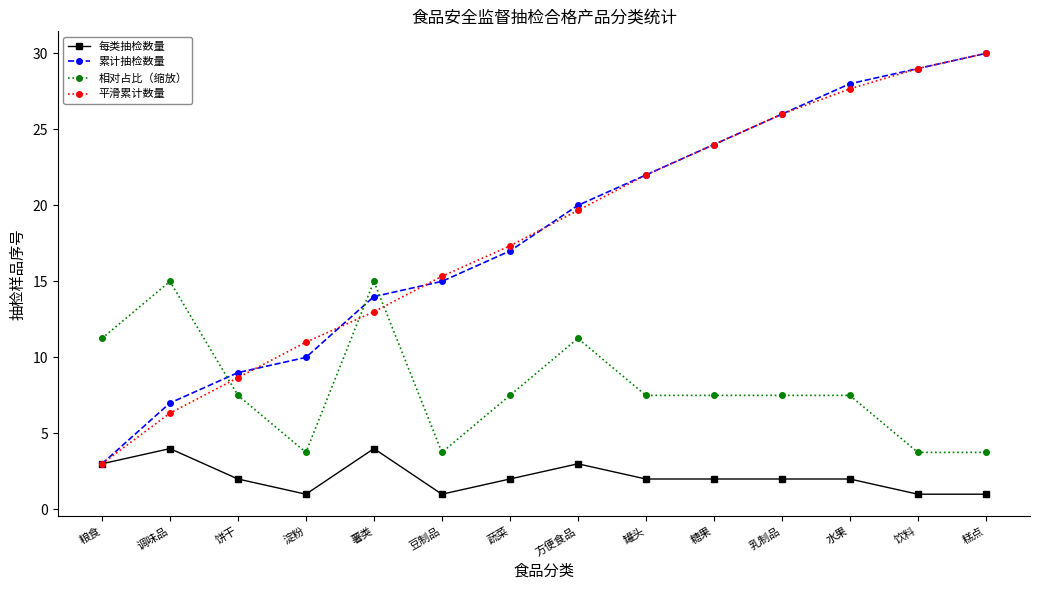

Rank the categories by 平滑累计数量 value from lowest to highest.

粮食, 调味品, 饼干, 淀粉, 薯类, 豆制品, 蔬菜, 方便食品, 罐头, 糖果, 乳制品, 水果, 饮料, 糕点